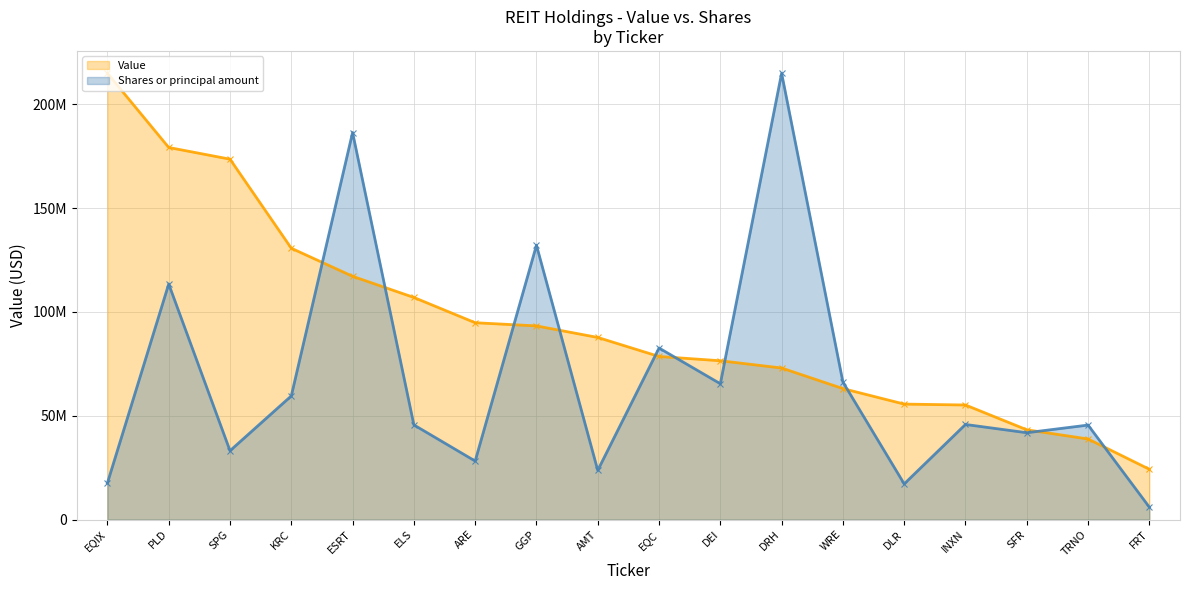

Count the number of data series in this chart.

2